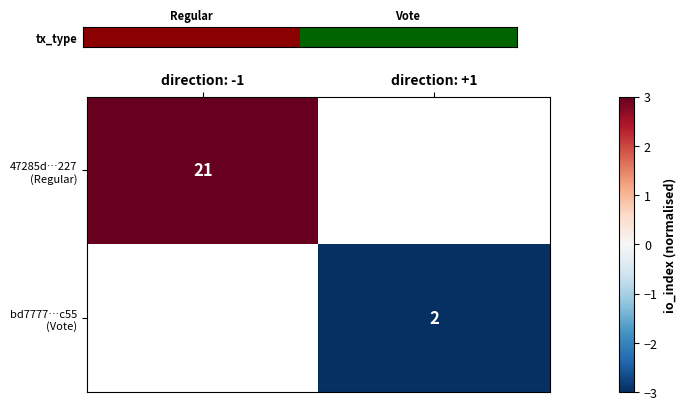

The value of bd7777…c55 (Vote) at direction: +1 is -3.0. True or false?

True